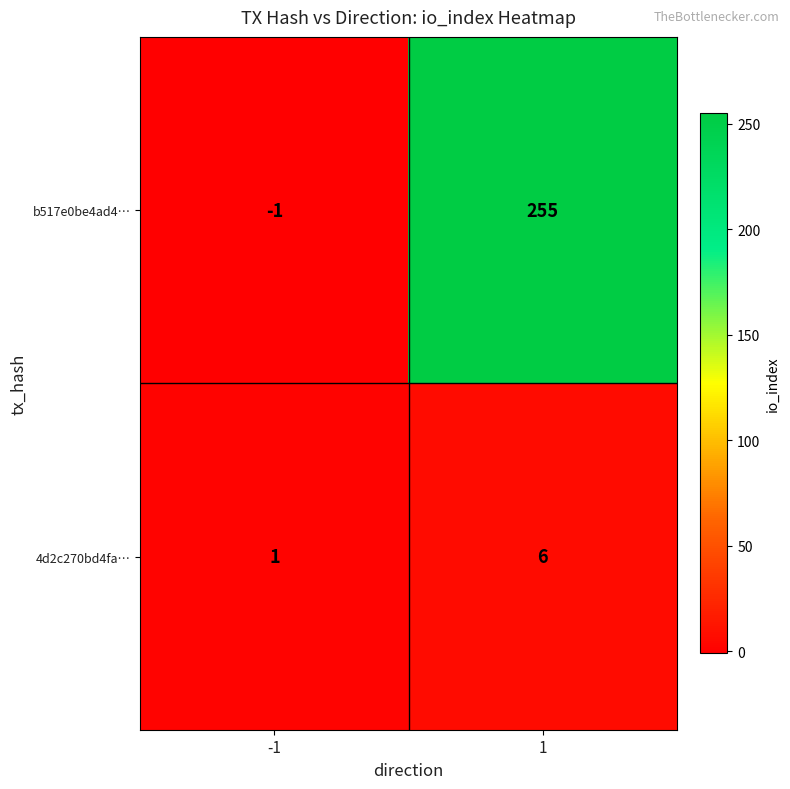

At -1, list the series in order from largest to smallest.

4d2c270bd4fa…, b517e0be4ad4…